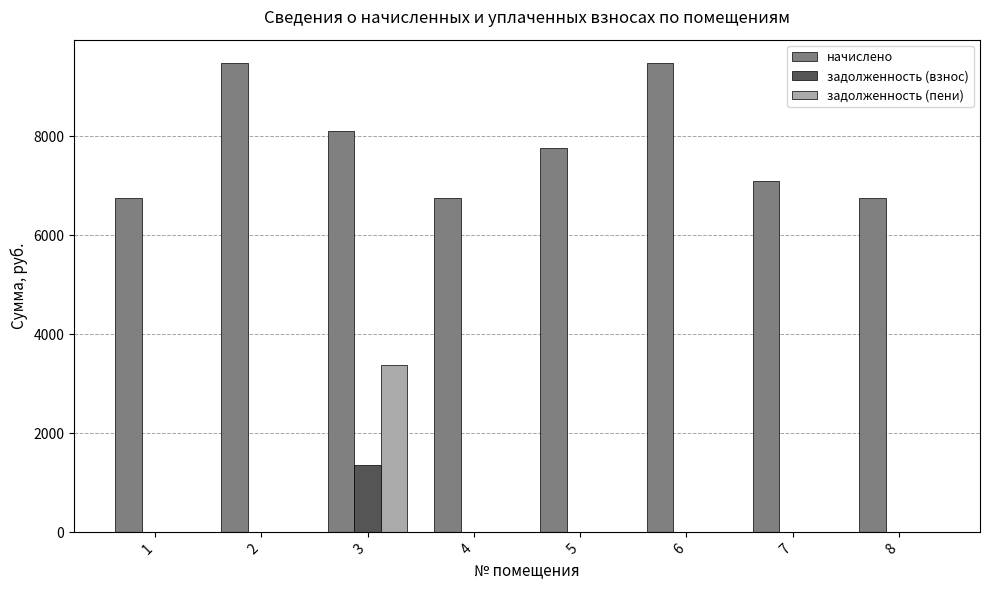

What is the sum of the начислено values at 3 and 4?

14854.3